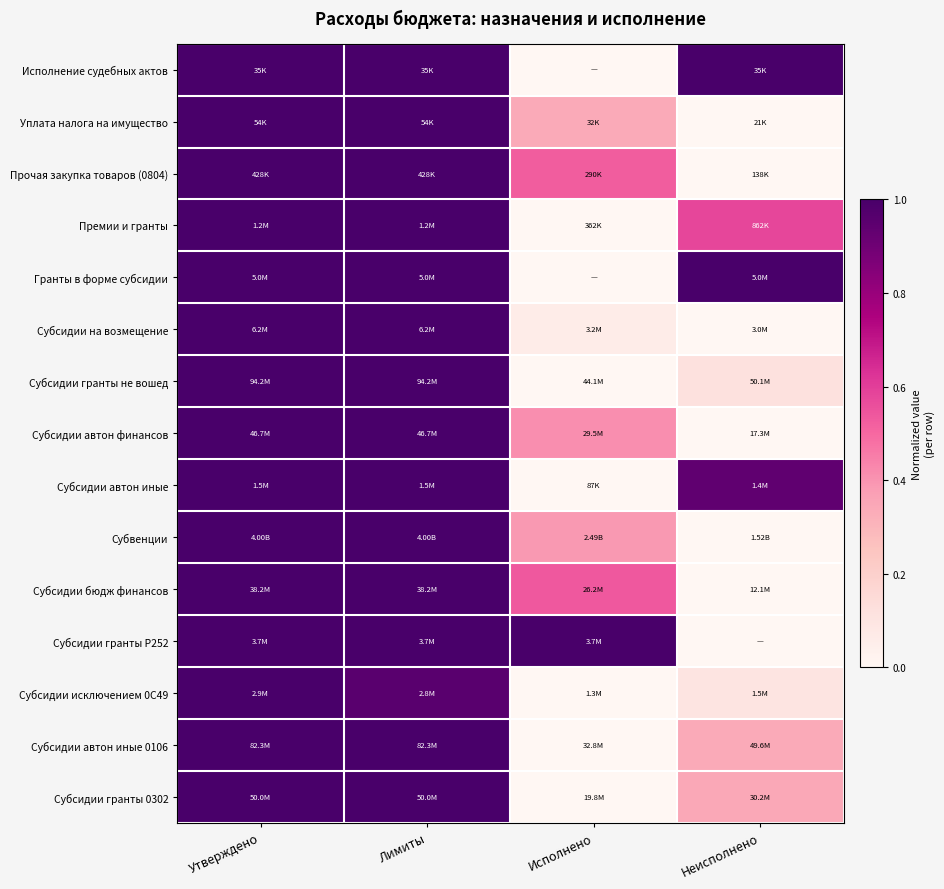

At which category does the chart reach its minimum across all series?

Исполнено